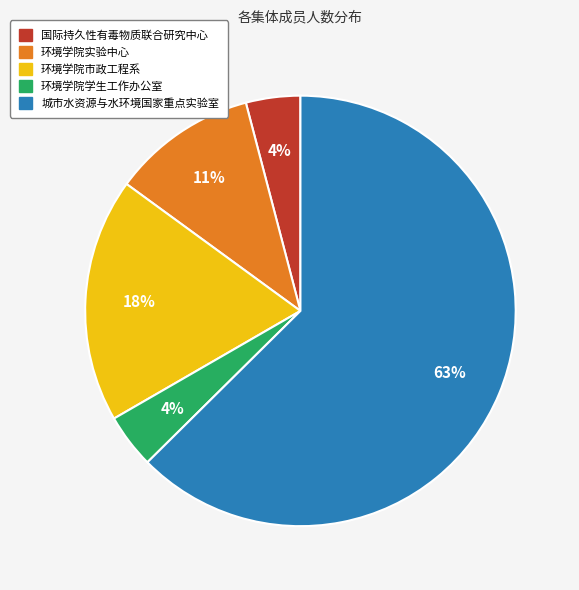

The 国际持久性有毒物质联合研究中心 slice represents 4% of the pie. True or false?

True